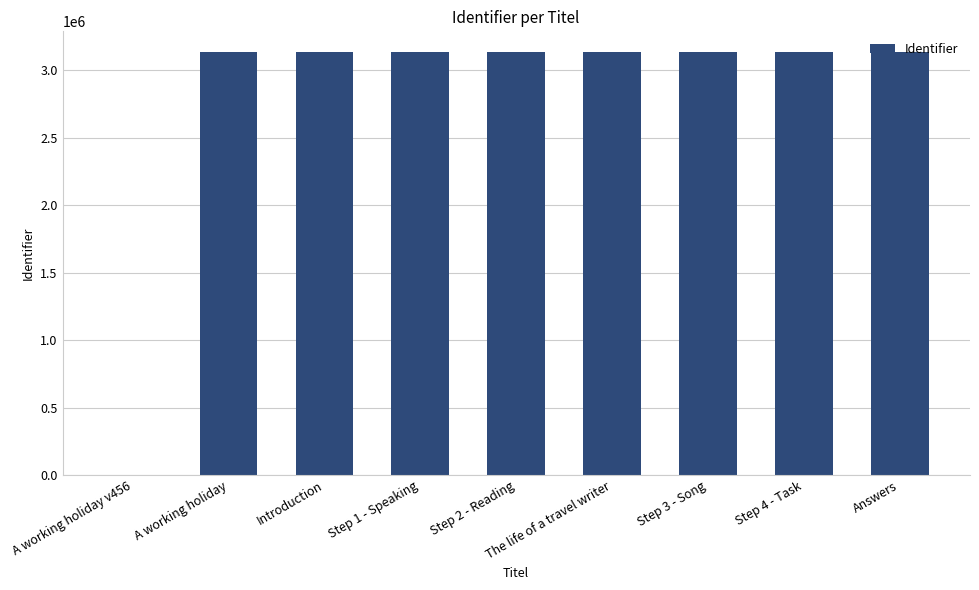

What is the maximum value shown in the chart?

3133069